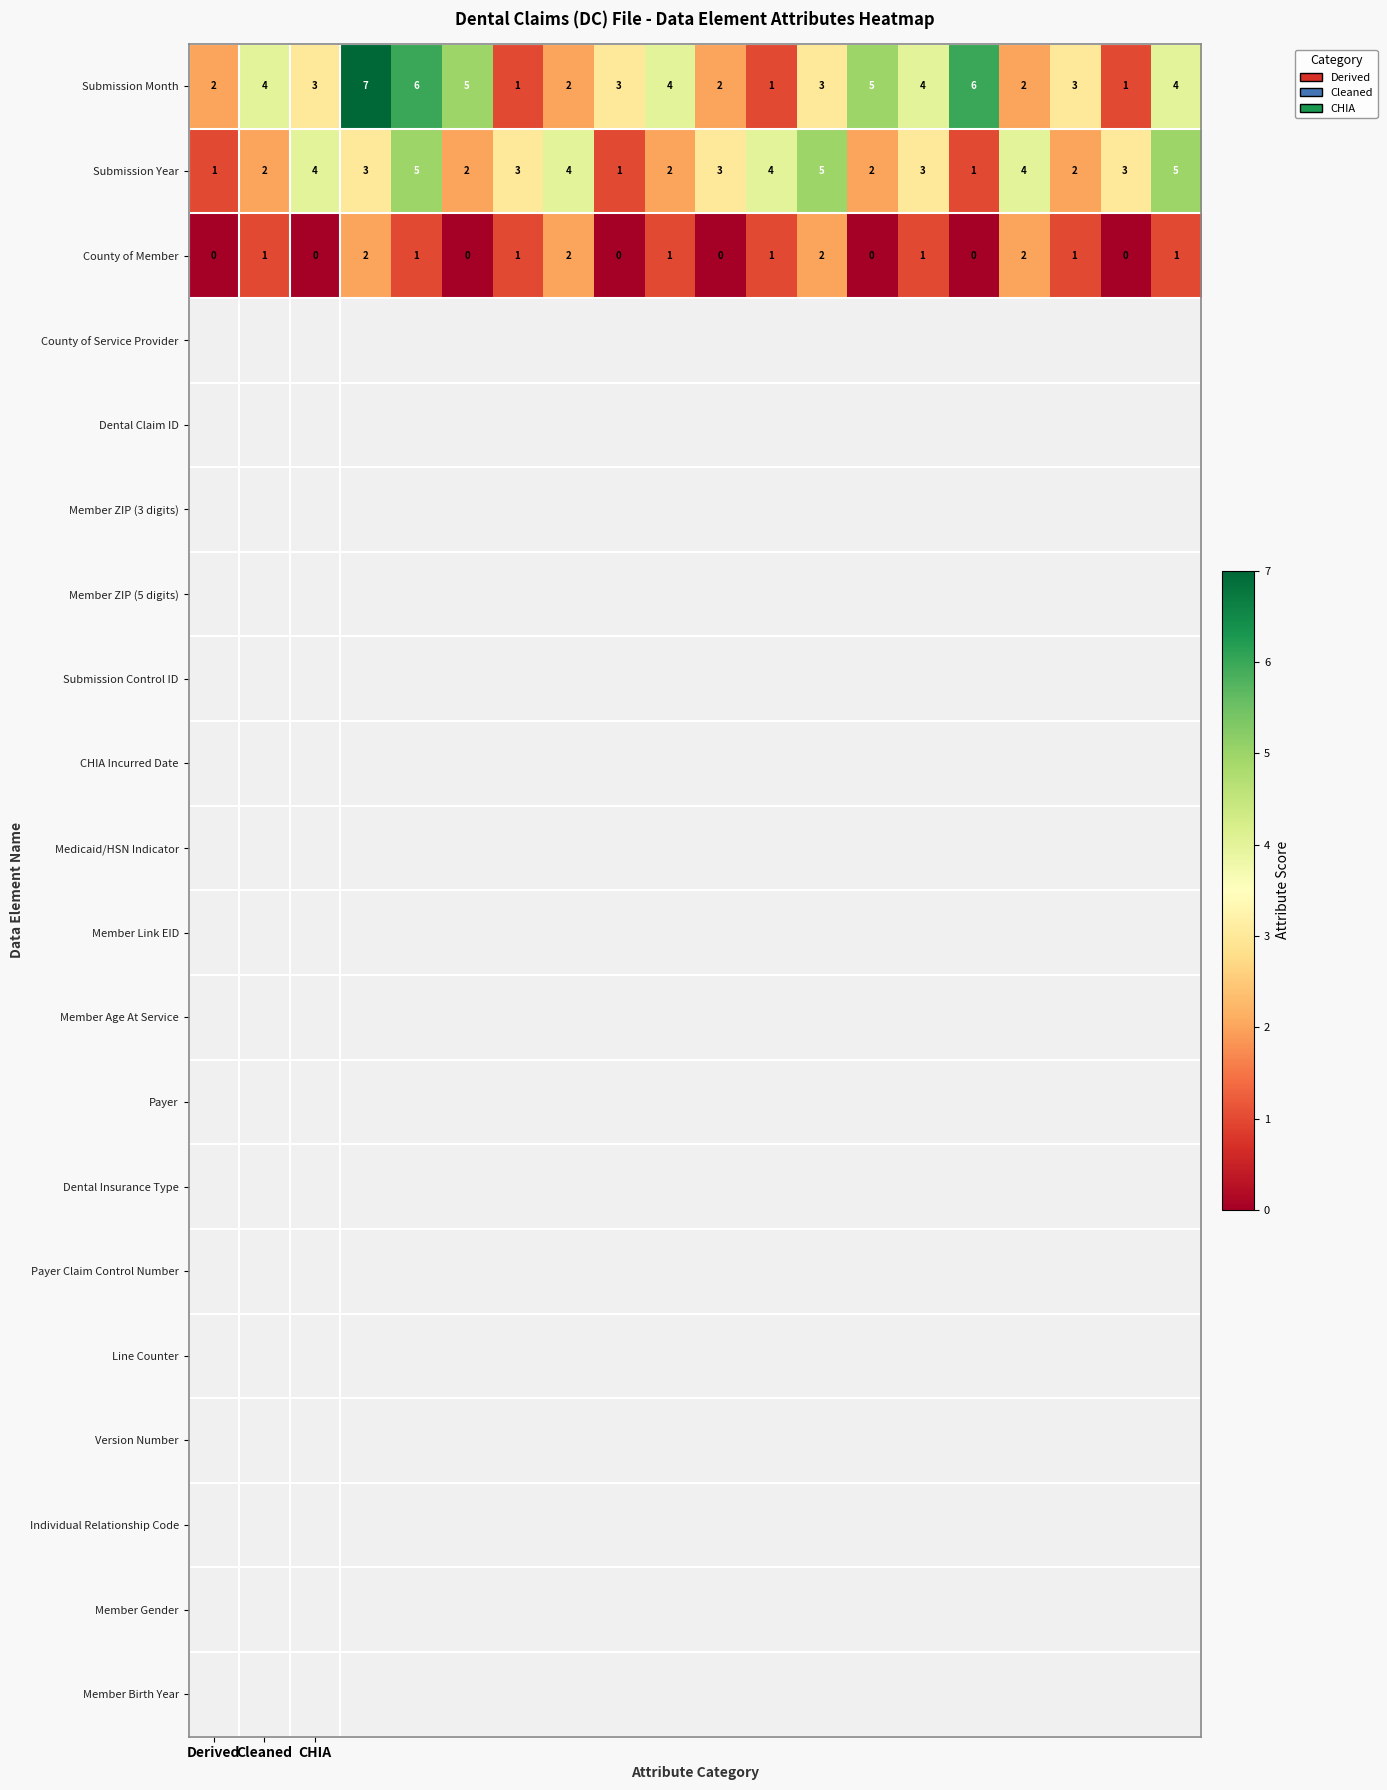

How many Submission Year values are between 2 and 4?

14